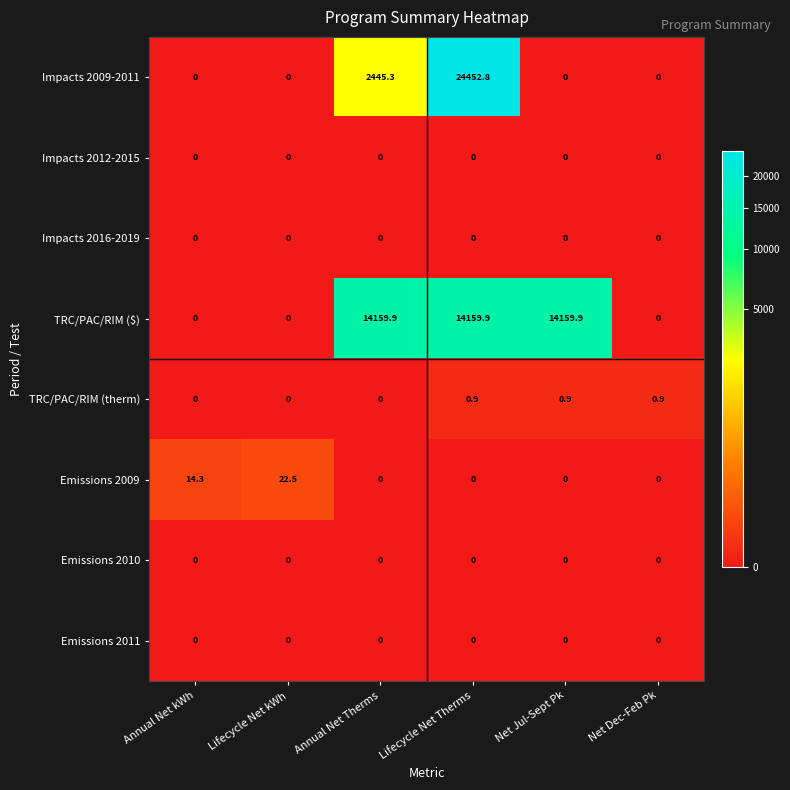

What is the spread (max minus min) of values at Lifecycle Net kWh?

22.5